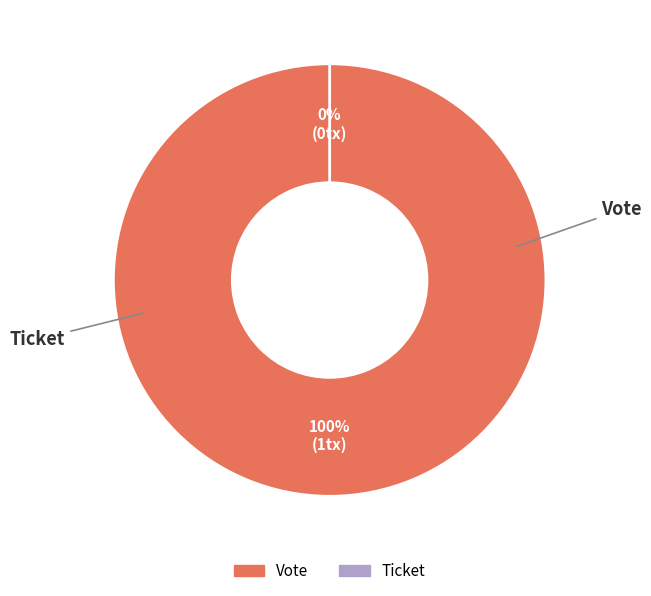

What percentage is the Vote slice, to the nearest percent?

100%